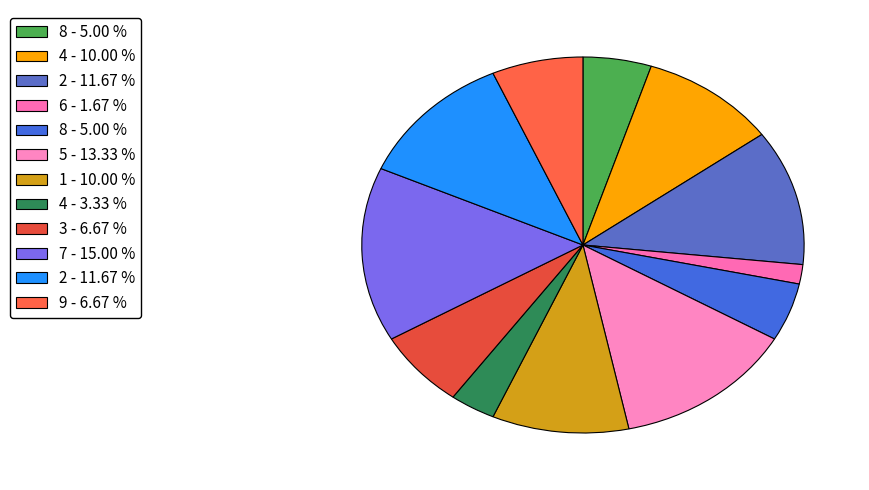

What is the smallest slice in the pie chart?

6